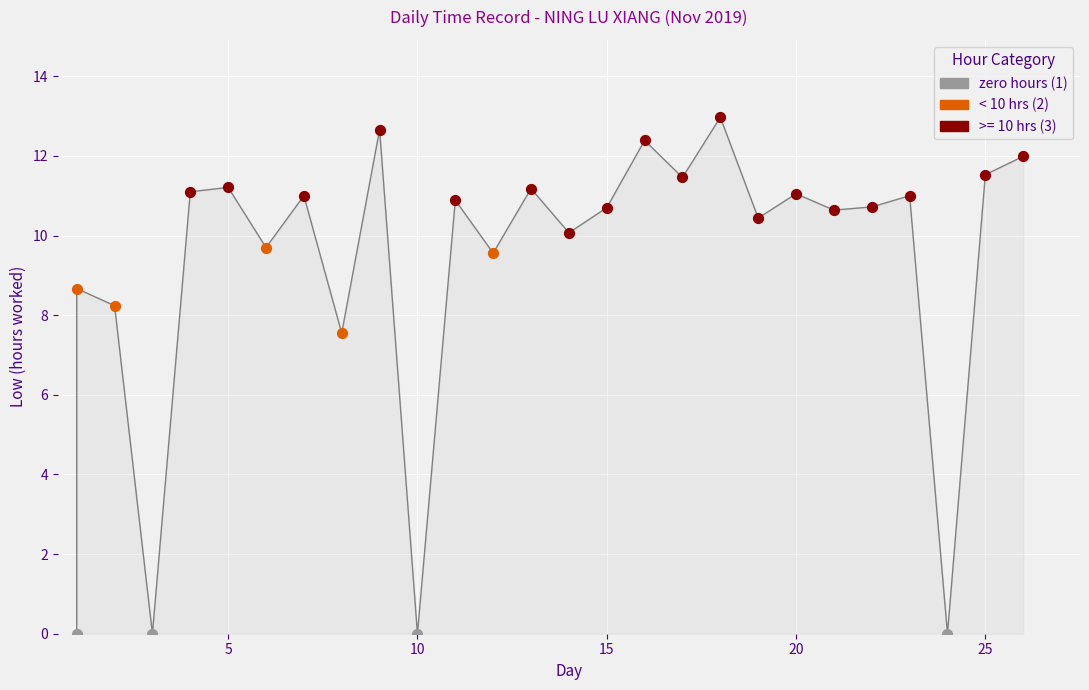

Between 7 and 2, which is larger?

7